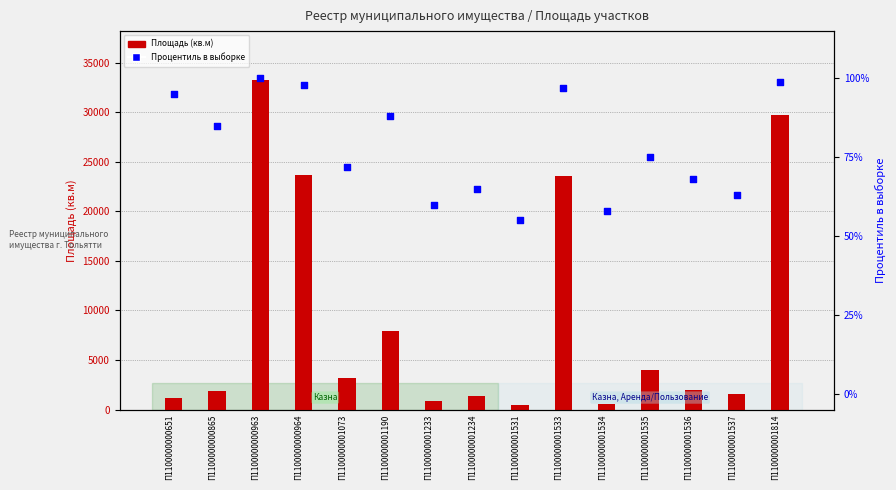

At which category is the sum across all series the highest?

П1100000000963